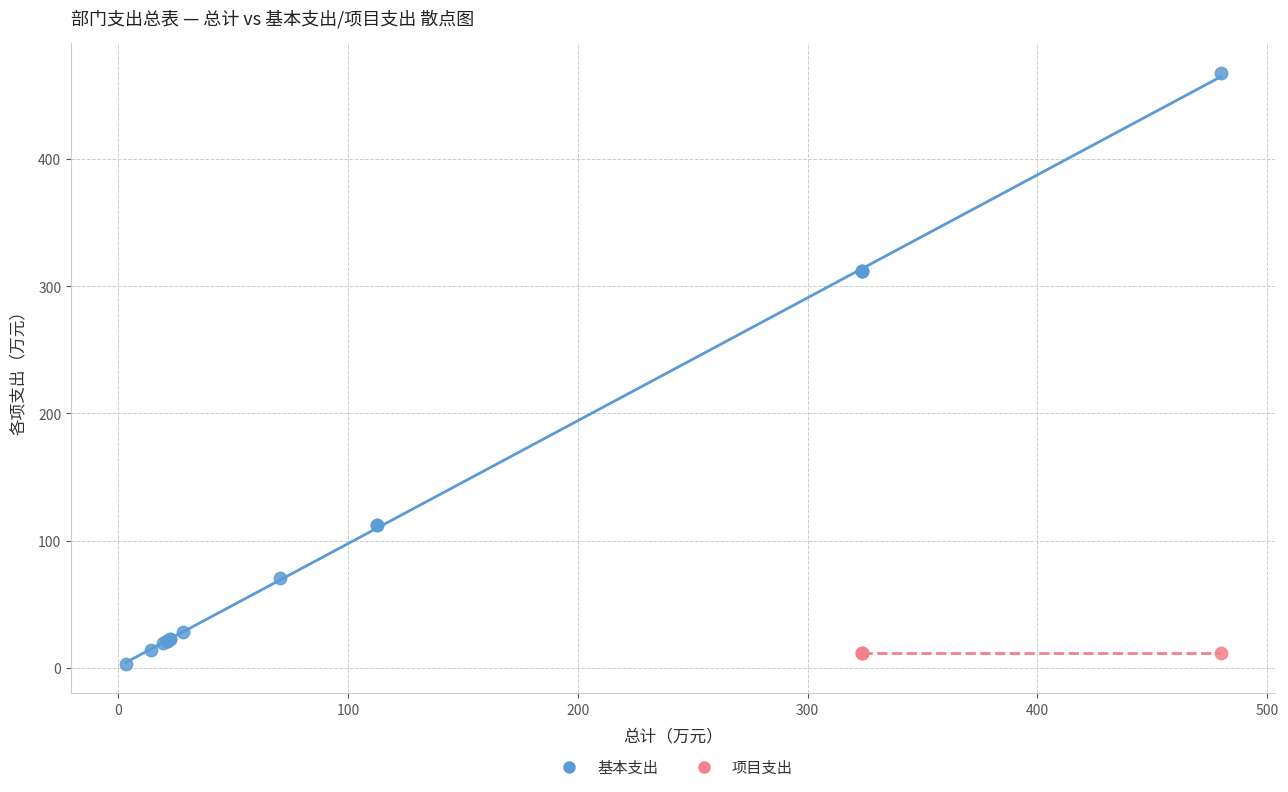

Which series reaches the maximum Y coordinate?

基本支出